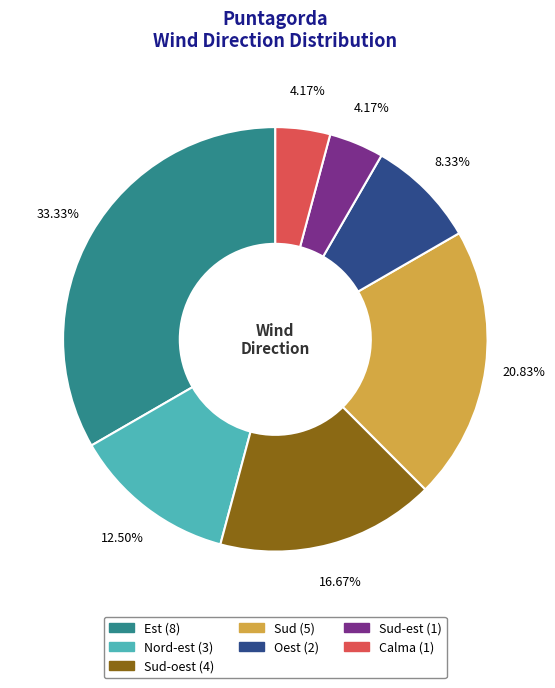

Is there any slice that represents more than half of the pie?

No